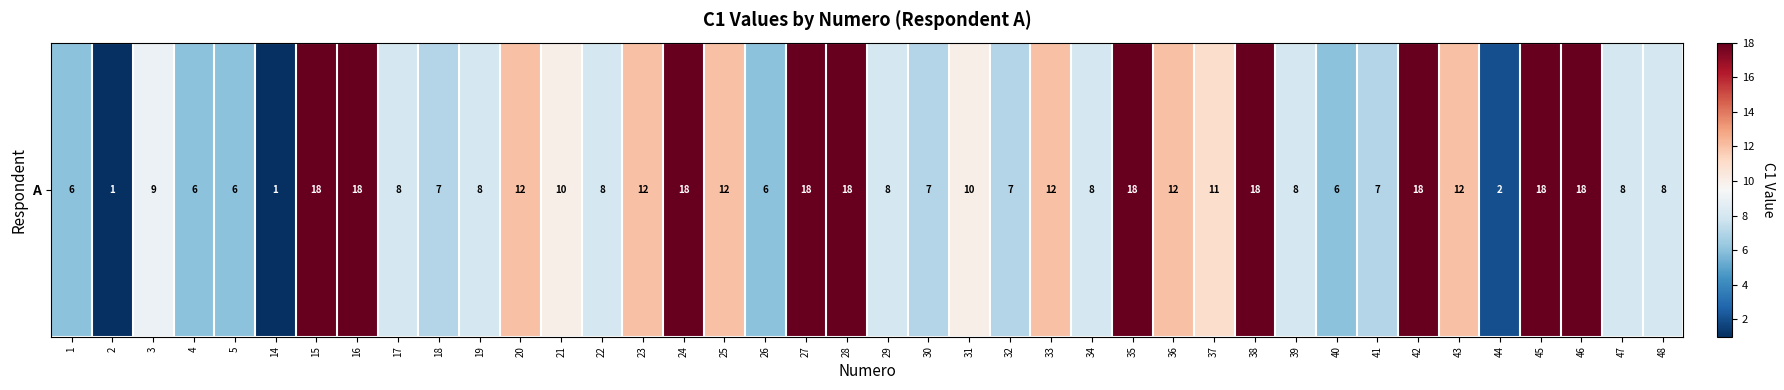

Rank the categories by value from highest to lowest.

15, 16, 24, 27, 28, 35, 38, 42, 45, 46, 20, 23, 25, 33, 36, 43, 37, 21, 31, 3, 17, 19, 22, 29, 34, 39, 47, 48, 18, 30, 32, 41, 1, 4, 5, 26, 40, 44, 2, 14